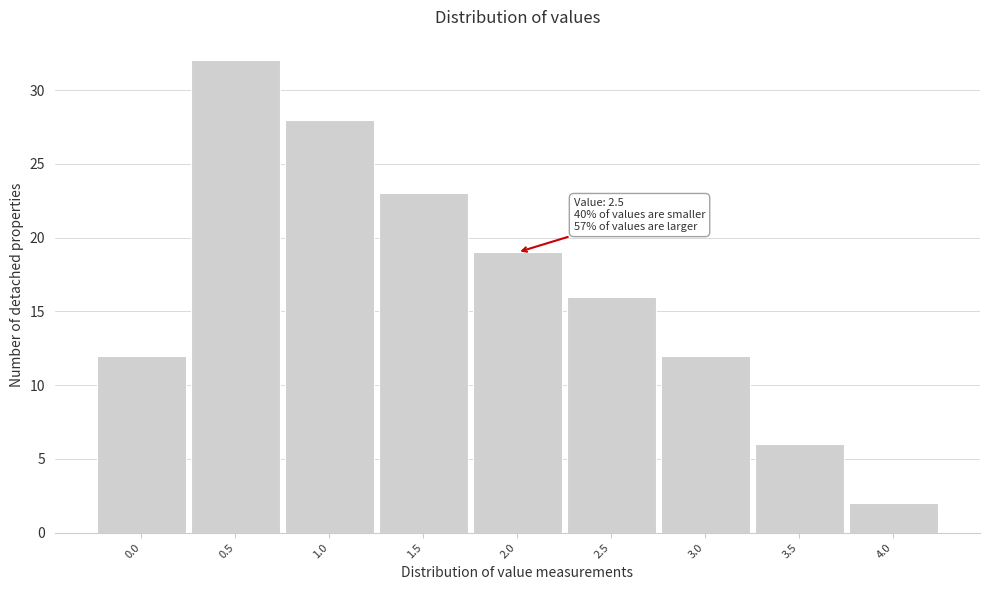

Reading left to right, what are all the values shown in this chart?

12	32	28	23	19	16	12	6	2